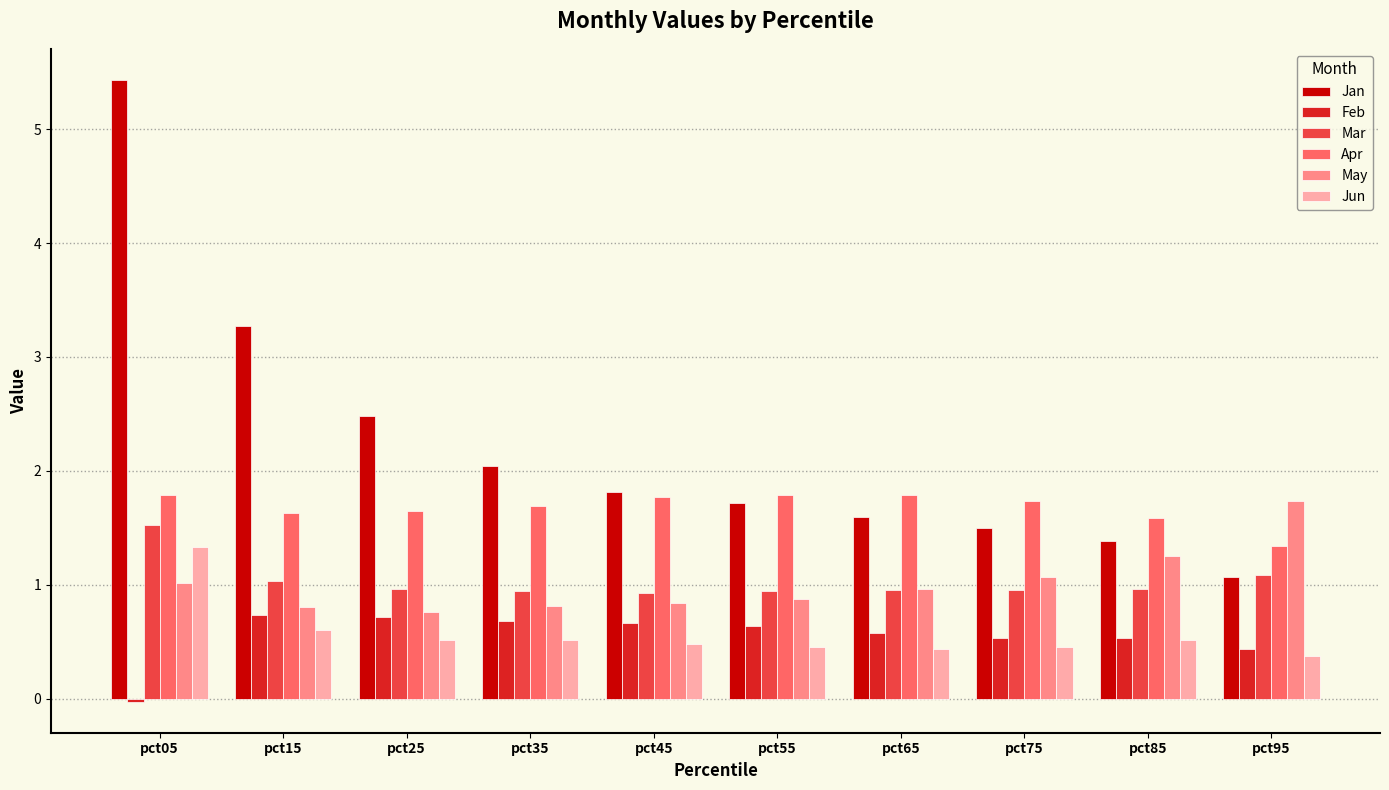

At which category is the sum across all series the highest?

pct05